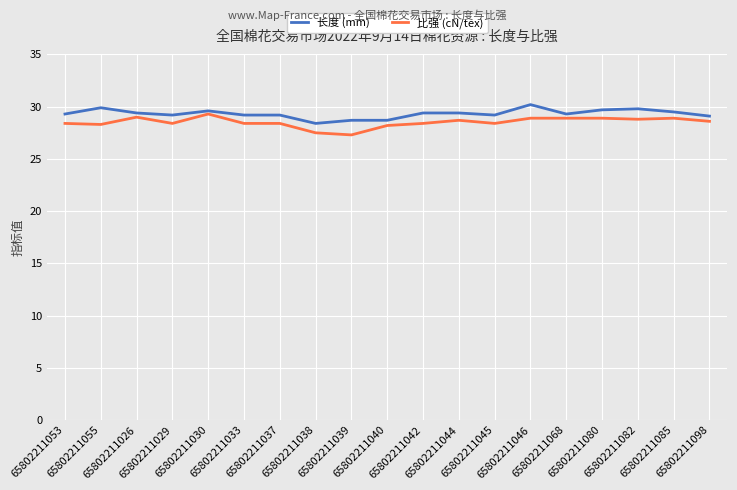

What is the difference between the 长度 (mm) values at 65802211037 and 65802211082?

0.6